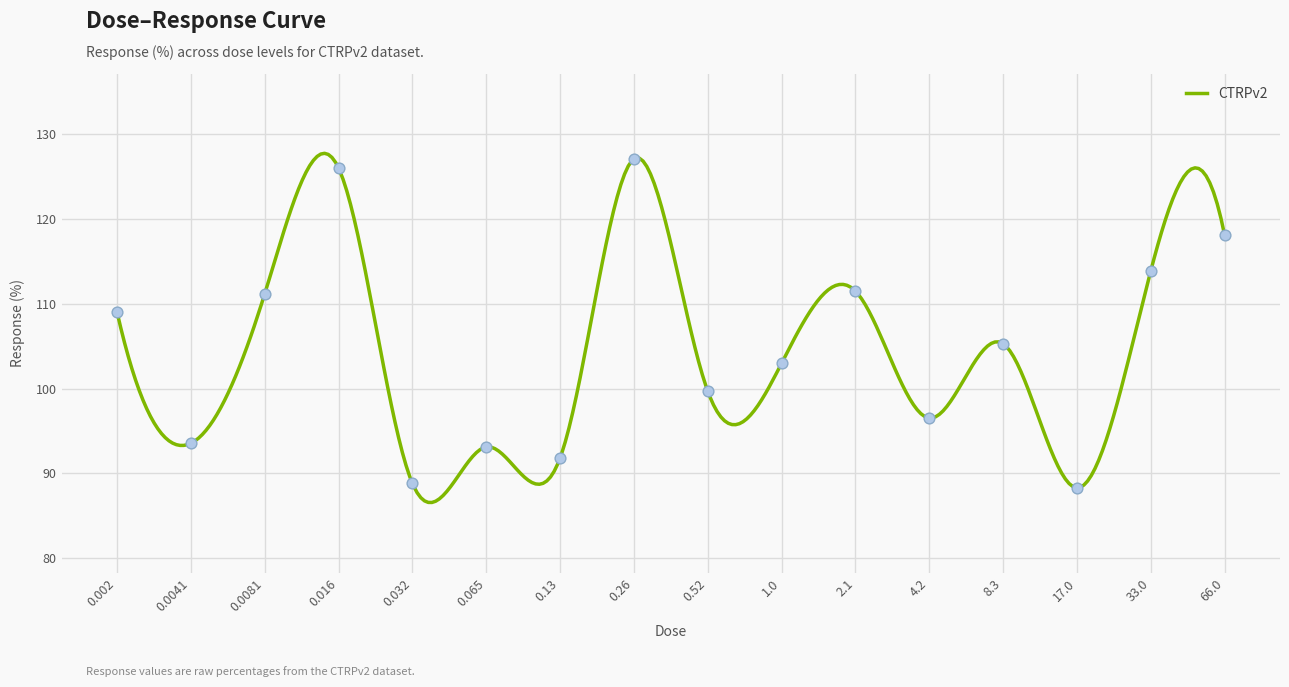

What is the ratio of the value at 0.065 to the value at 0.002?

0.9